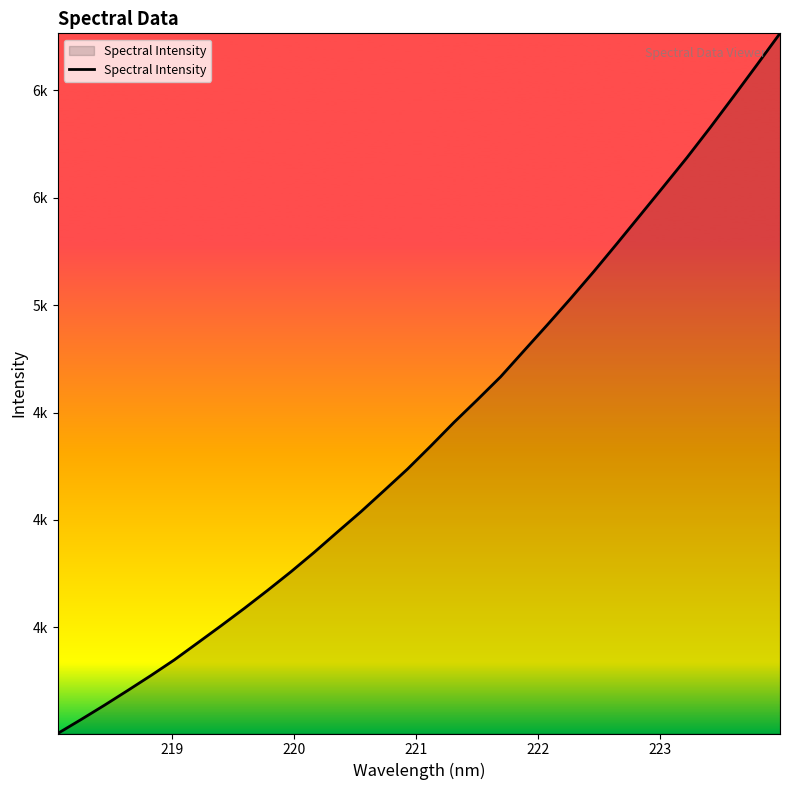

Does the chart display data point markers on the line(s)?

No